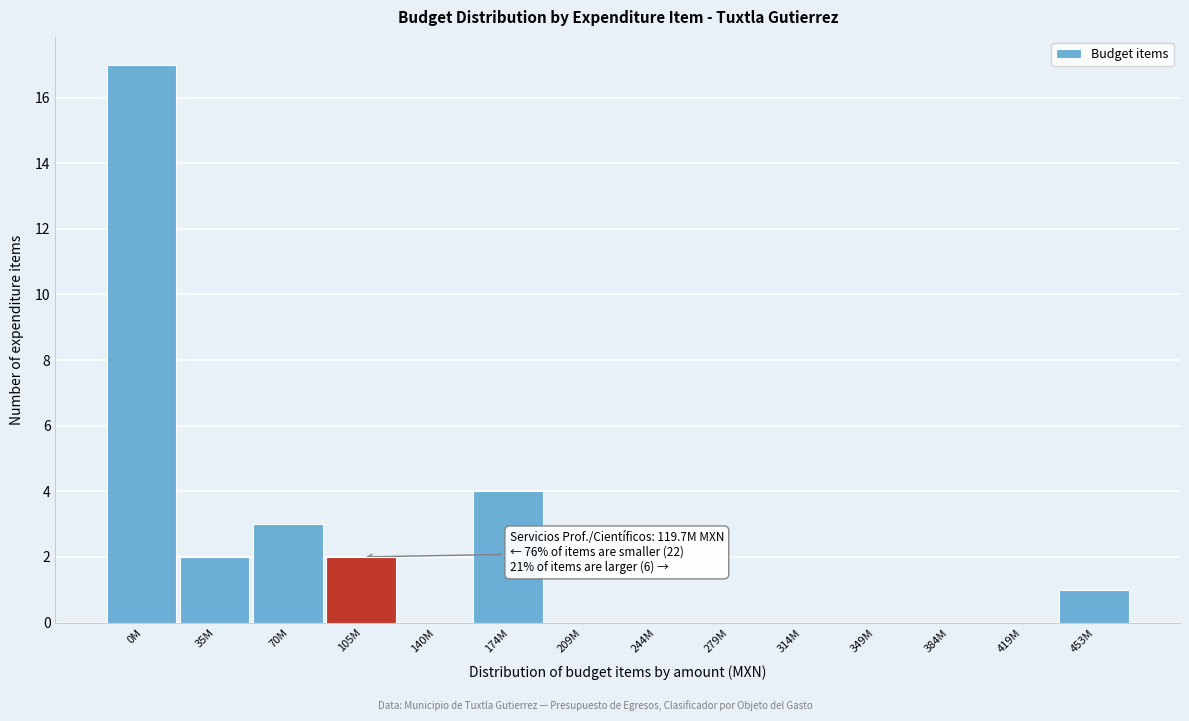

Reading left to right, what are all the values shown in this chart?

0M=17	35M=2	70M=3	105M=2	140M=0	174M=4	209M=0	244M=0	279M=0	314M=0	349M=0	384M=0	419M=0	453M=1